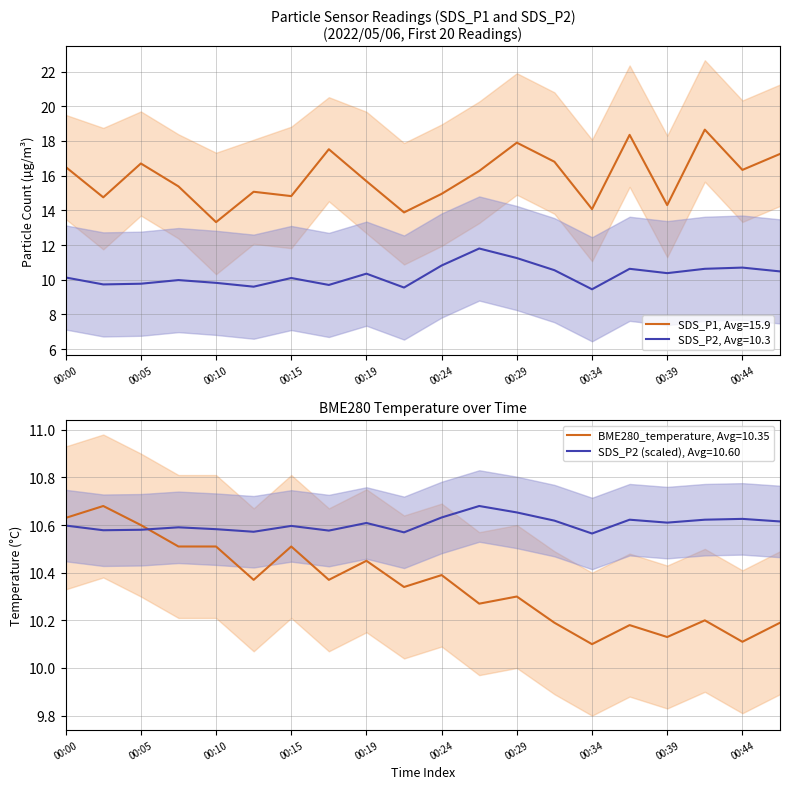

Rank the categories by BME280_temperature value from lowest to highest.

00:34, 00:44, 00:39, 00:37, 00:32, 00:46, 00:42, 00:27, 00:29, 00:22, 00:12, 00:17, 00:24, 00:19, 00:07, 00:10, 00:15, 00:05, 00:00, 00:02